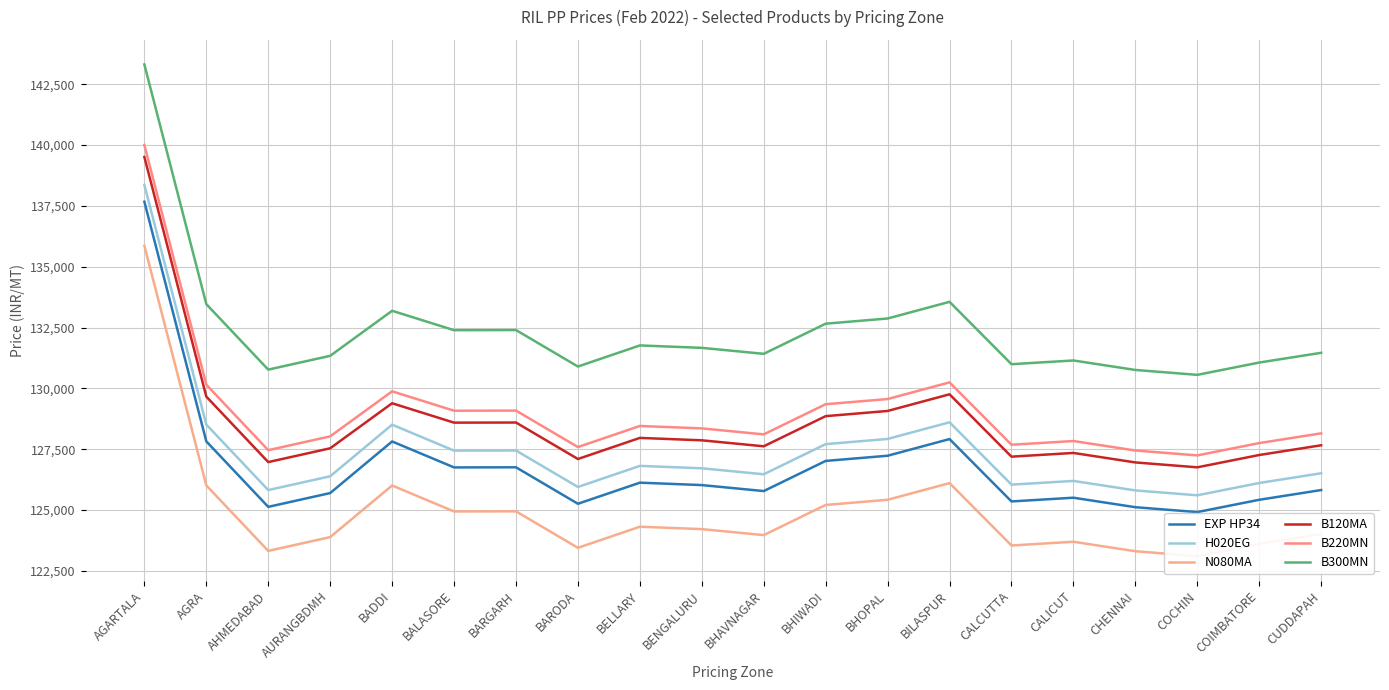

Which series has the largest total across all categories?

B300MN